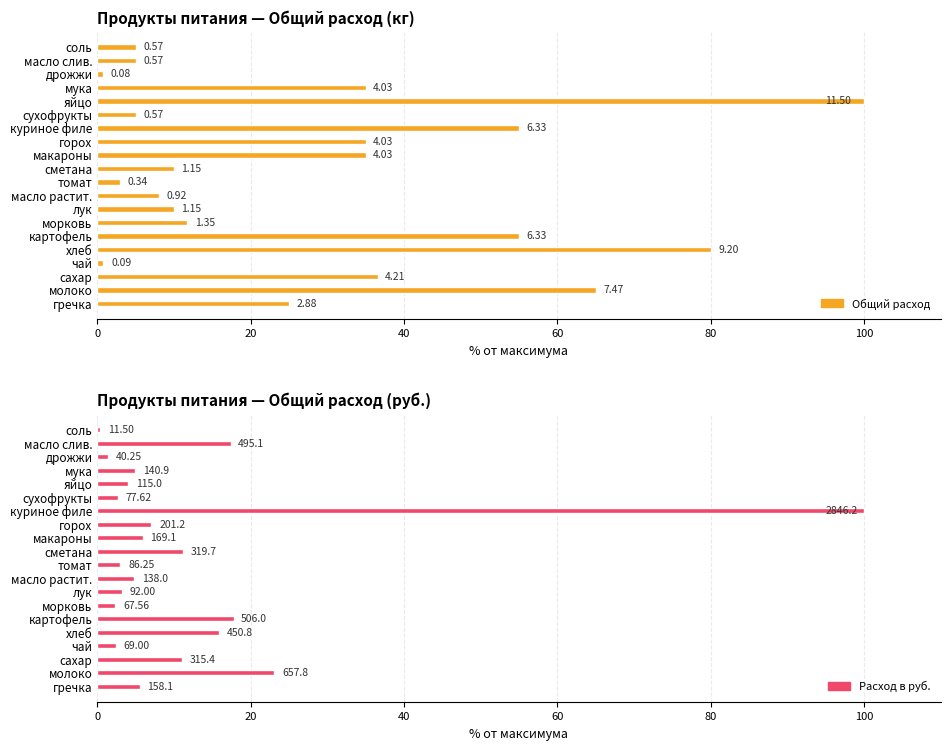

Reading right to left, transcribe all the data shown in this chart.

Общий расход: 5.0	5.0	0.7	35.0	100.0	5.0	55.0	35.0	35.0	10.0	3.0	8.0	10.0	11.7	55.0	80.0	0.8	36.6	65.0	25.0
Расход в руб.: 0.4	17.4	1.4	4.9	4.0	2.7	100.0	7.1	5.9	11.2	3.0	4.8	3.2	2.4	17.8	15.8	2.4	11.1	23.1	5.6